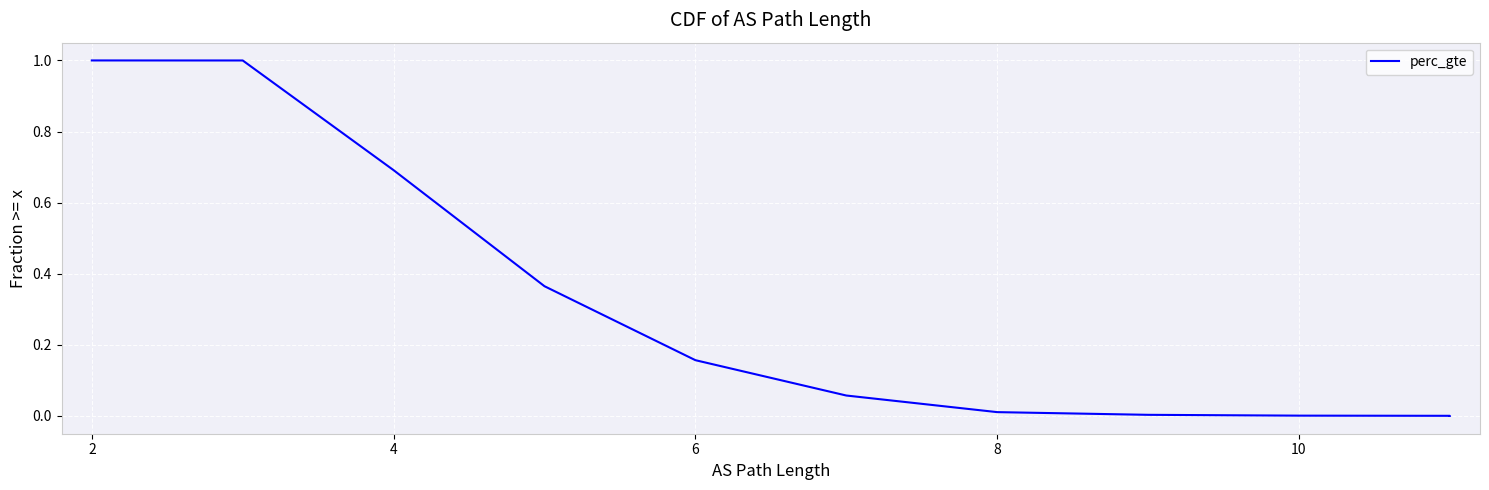

Which label corresponds to the smallest value in the chart?

10